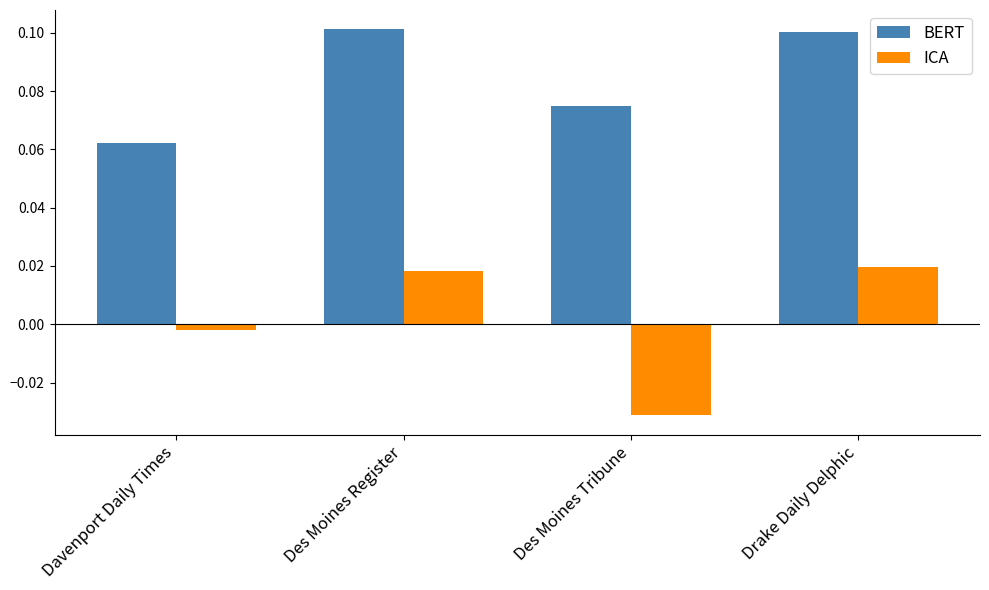

What is the label of the 3rd bar from the left?

Des Moines Tribune